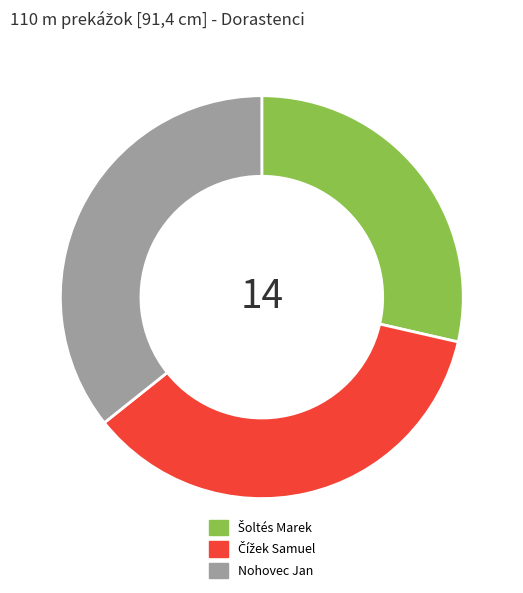

How many segments does this pie chart have?

3